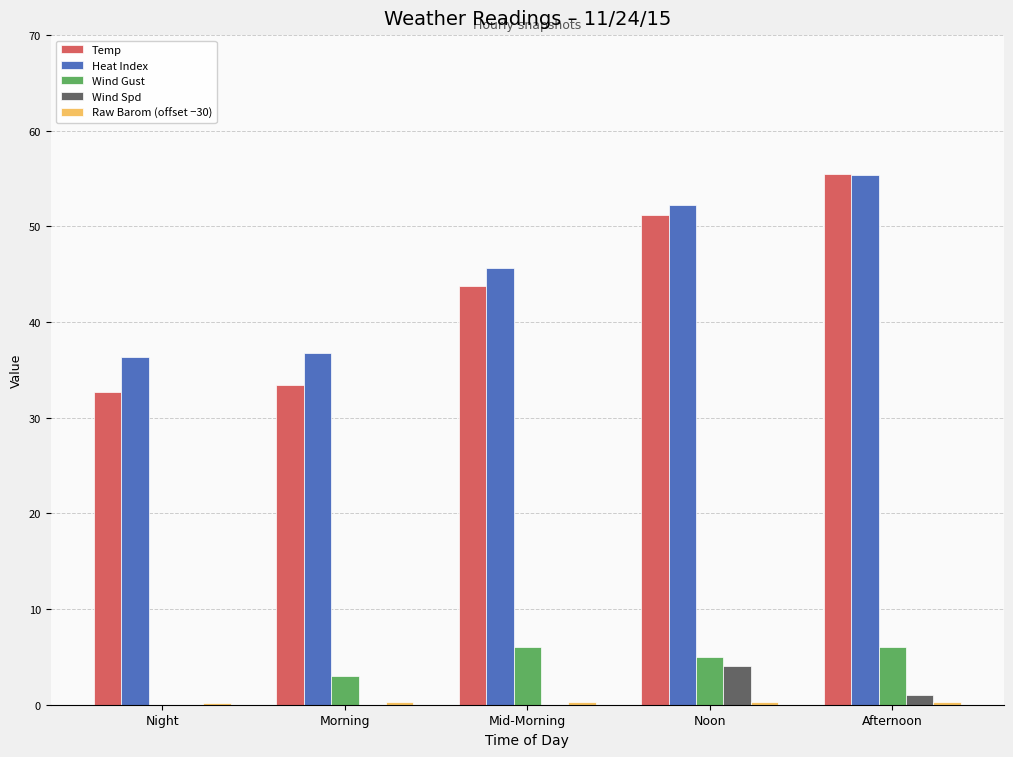

What is the maximum value shown in the chart?

55.5